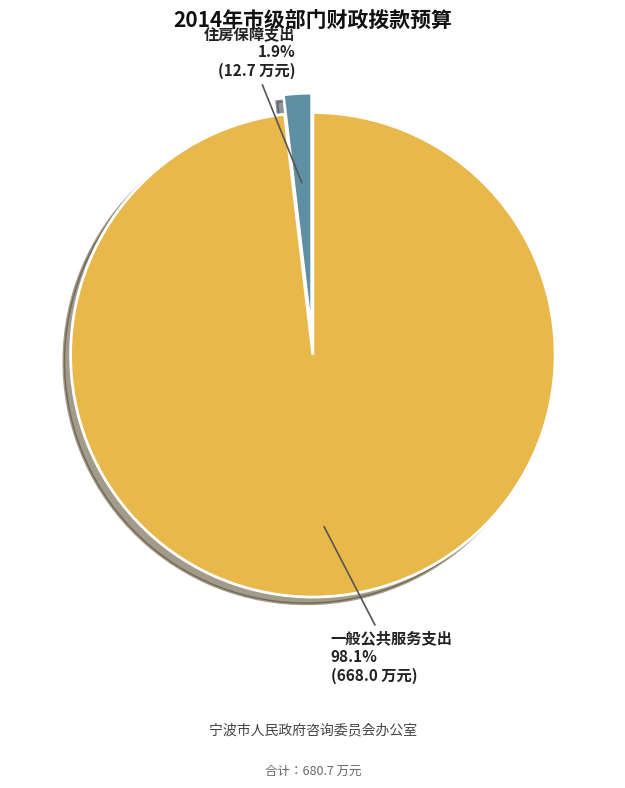

Is the sum of 住房保障支出 and 一般公共服务支出 greater than half?

Yes